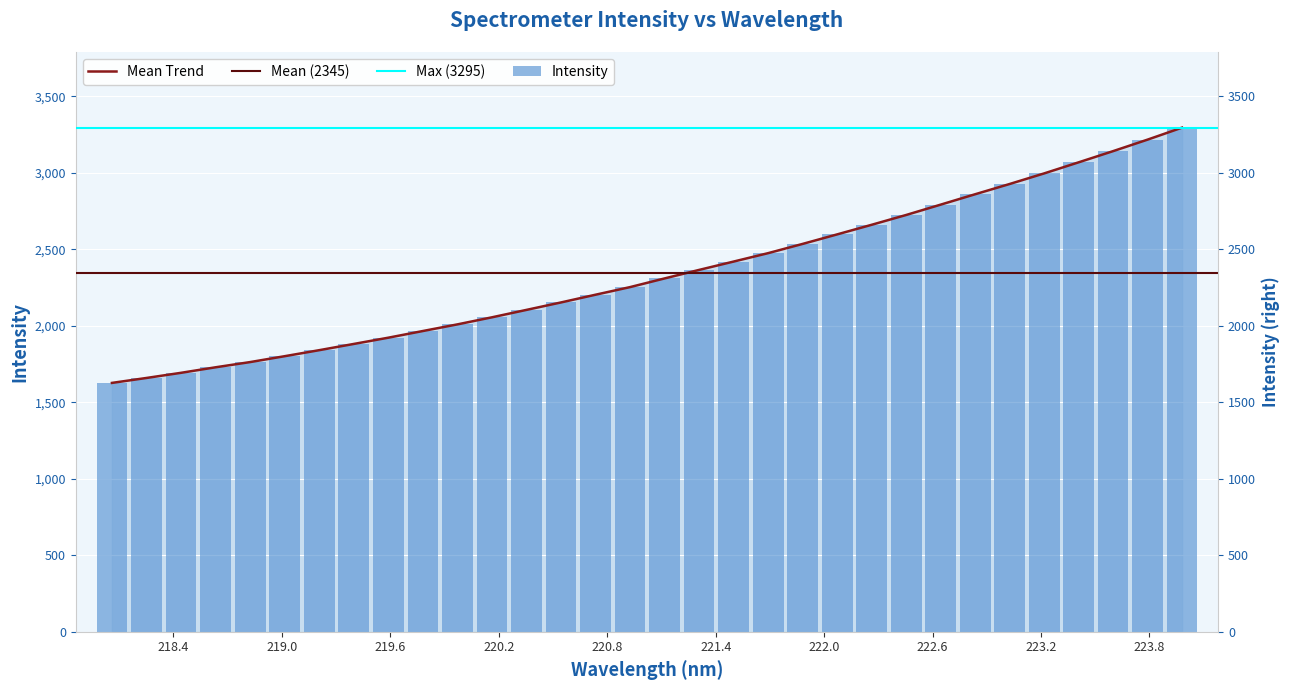

Does the chart contain any negative values?

No